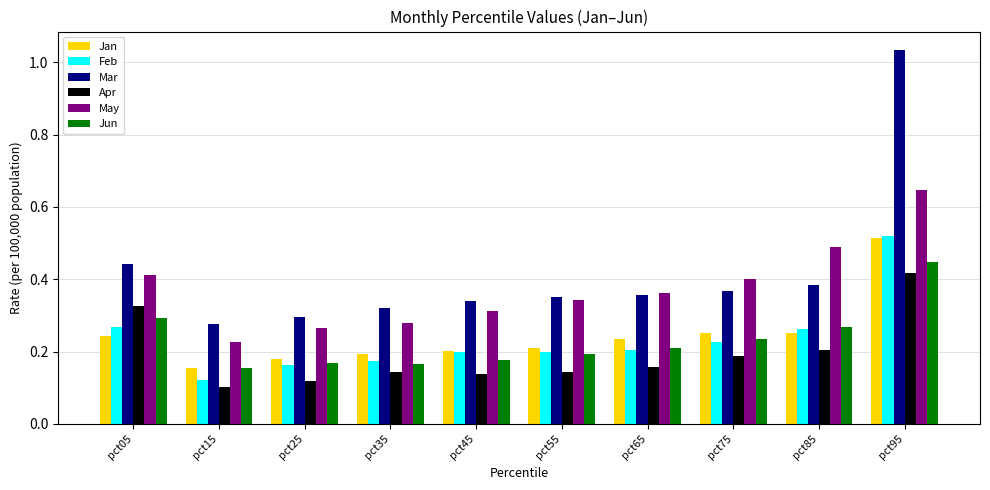

Which series has the largest range (max minus min)?

Mar